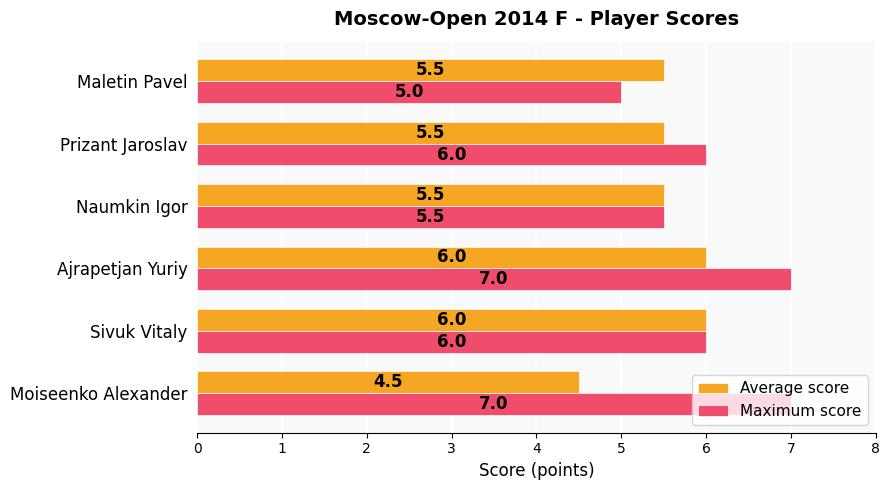

Where is Average score nearest to the value 5?

Moiseenko Alexander